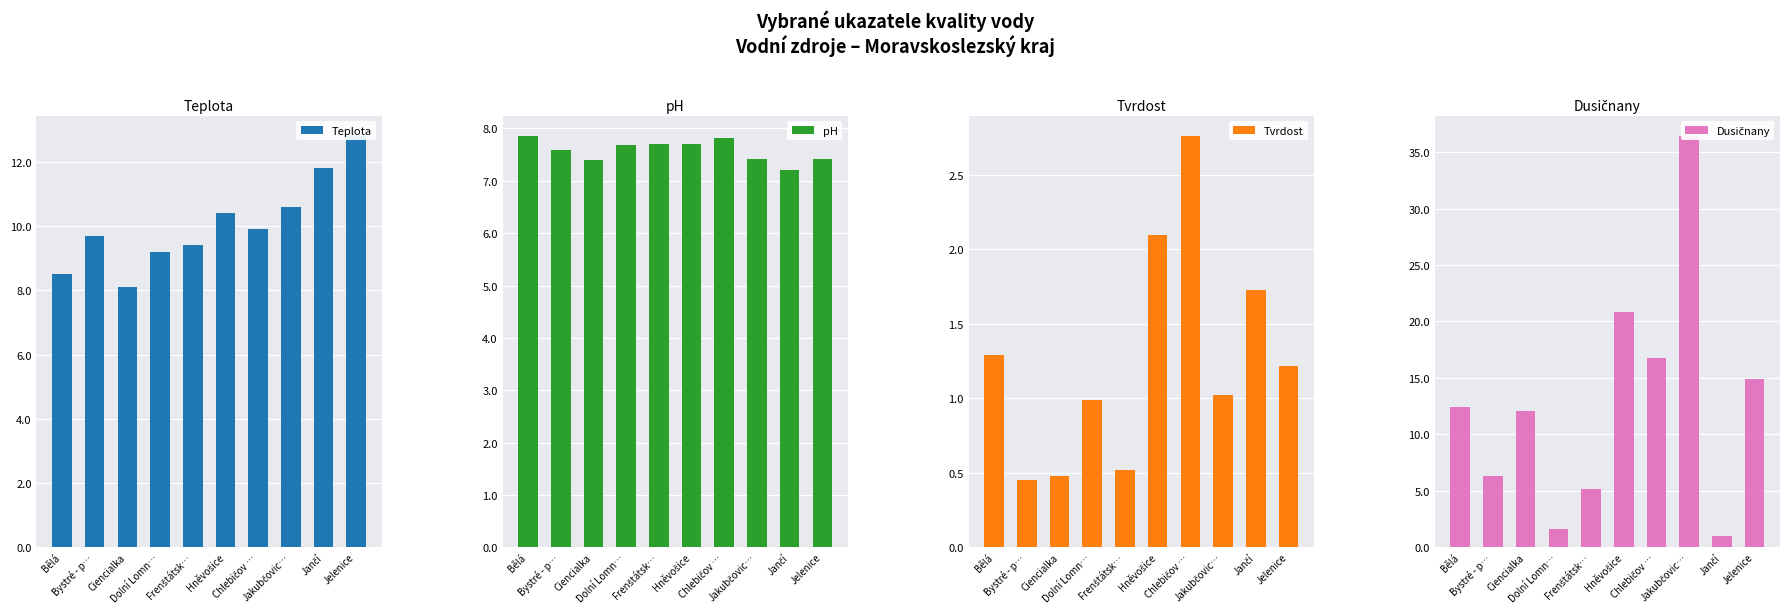

Which has a higher value, Jančí or Frenštátsk…?

Jančí